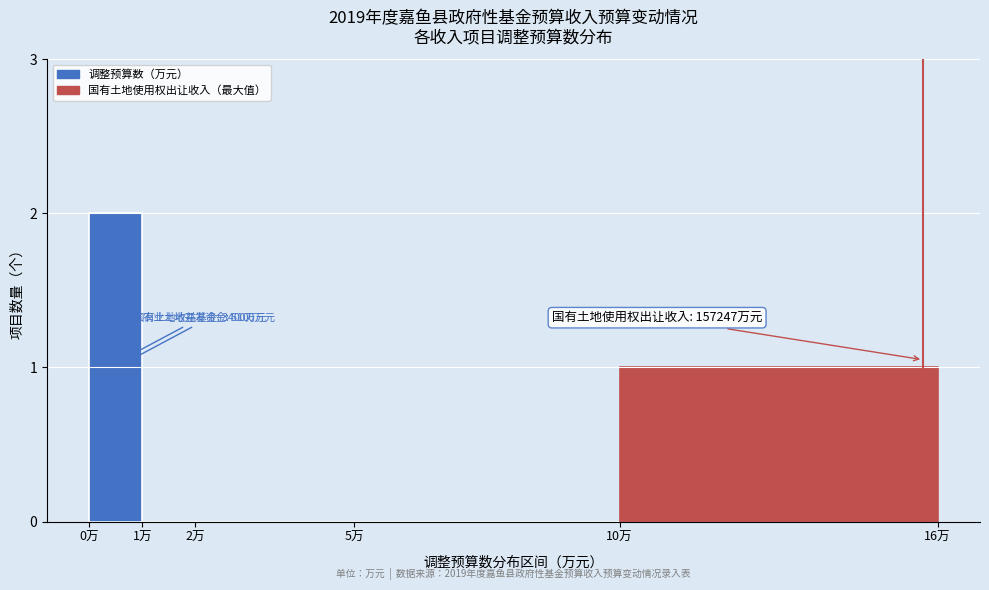

Reading left to right, transcribe all the data shown in this chart.

0万=2	1万=0	2万=0	5万=0	10万=1